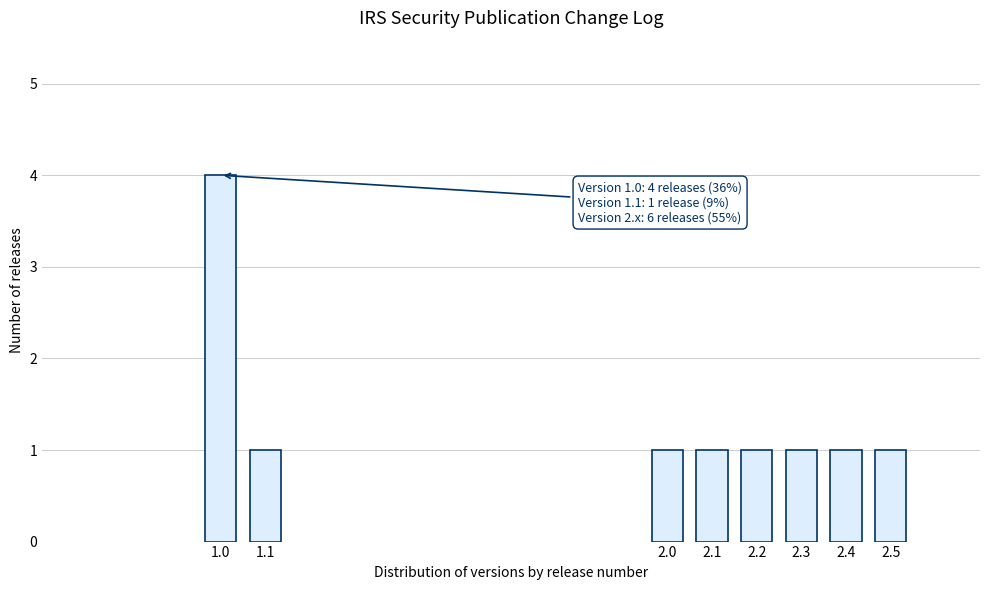

Reading right to left, what are all the values shown in this chart?

1	1	1	1	1	1	1	4